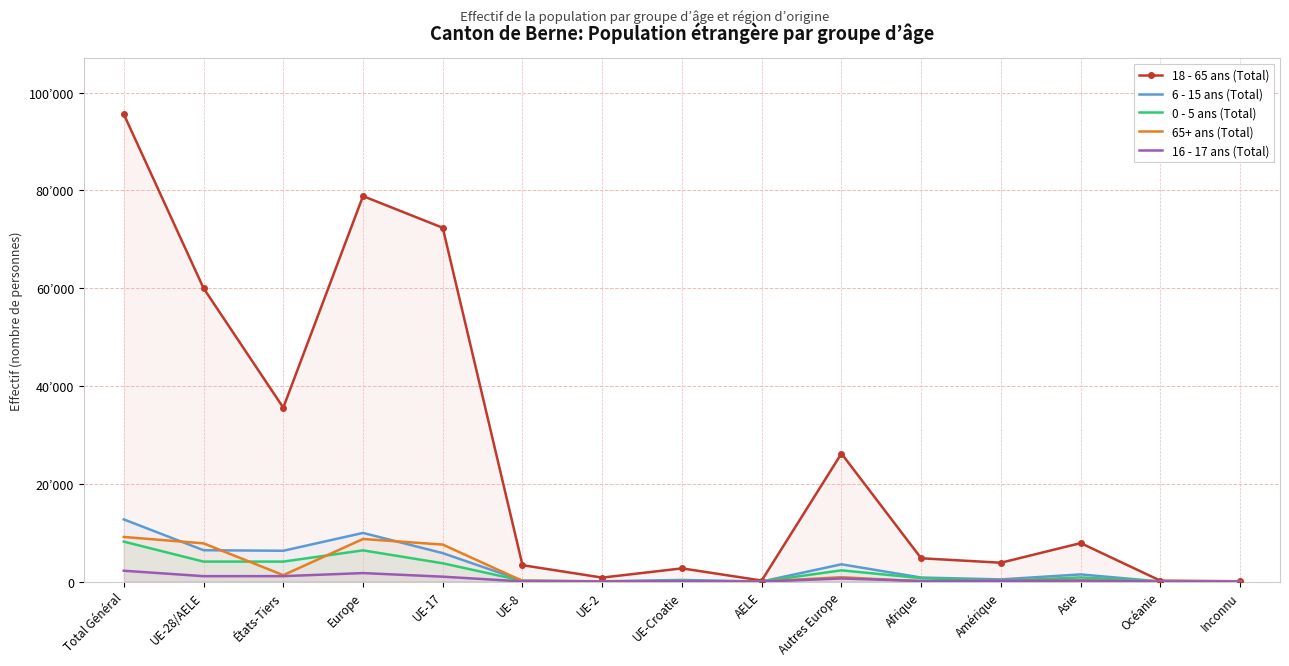

What are all the series names shown in the legend?

18 - 65 ans (Total), 6 - 15 ans (Total), 0 - 5 ans (Total), 65+ ans (Total), 16 - 17 ans (Total)